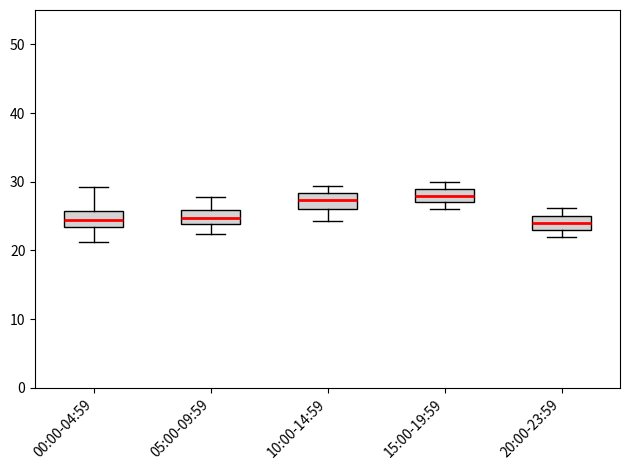

Reading left to right, read every box against the y-axis: the position of its median line, the range the box covers, and the ends of its whiskers. The values are not printed on the chart, so give them approximately, as read against the axis.

00:00-04:59: median 24, box 23 to 26, whiskers 21 to 29
05:00-09:59: median 25, box 24 to 26, whiskers 22 to 28
10:00-14:59: median 27, box 26 to 28, whiskers 24 to 29
15:00-19:59: median 28, box 27 to 29, whiskers 26 to 30
20:00-23:59: median 24, box 23 to 25, whiskers 22 to 26